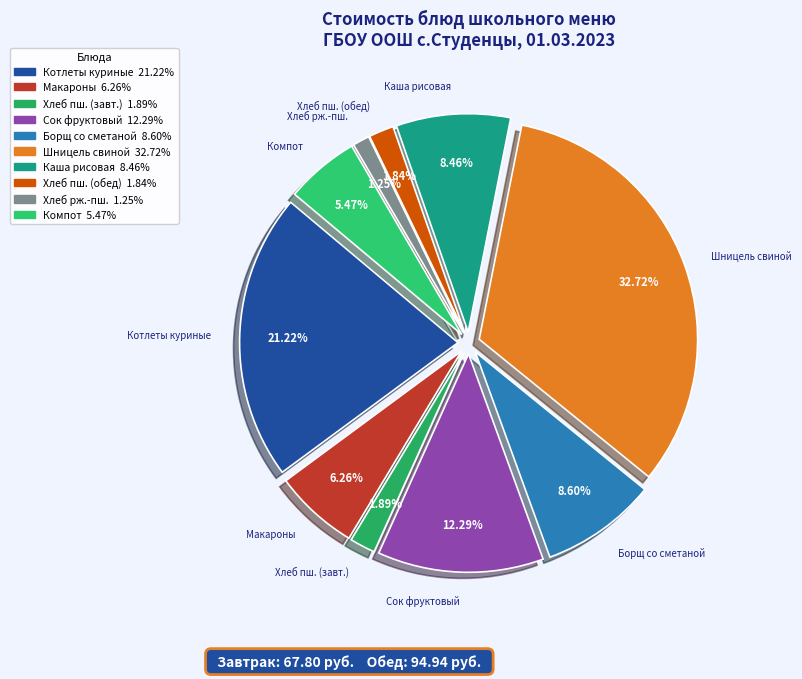

What is the smallest slice in the pie chart?

ХЛЕБ РЖ.-ПШЕНИЧНЫЙ